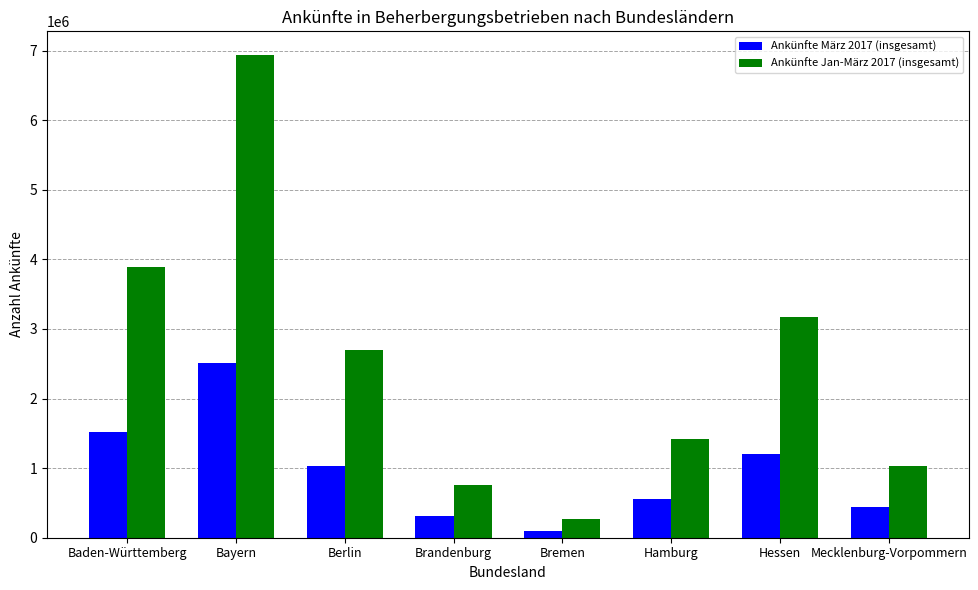

What is the difference between the maximum and second lowest values in the Ankünfte Jan-März 2017 (insgesamt) series?

6169160